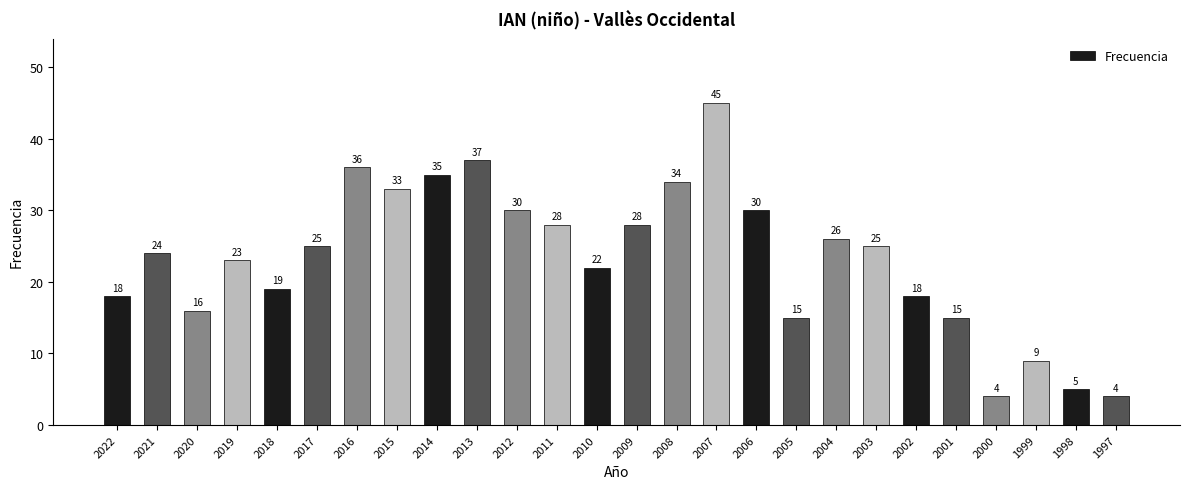

The chart shows a value of 23 at 2019. True or false?

True